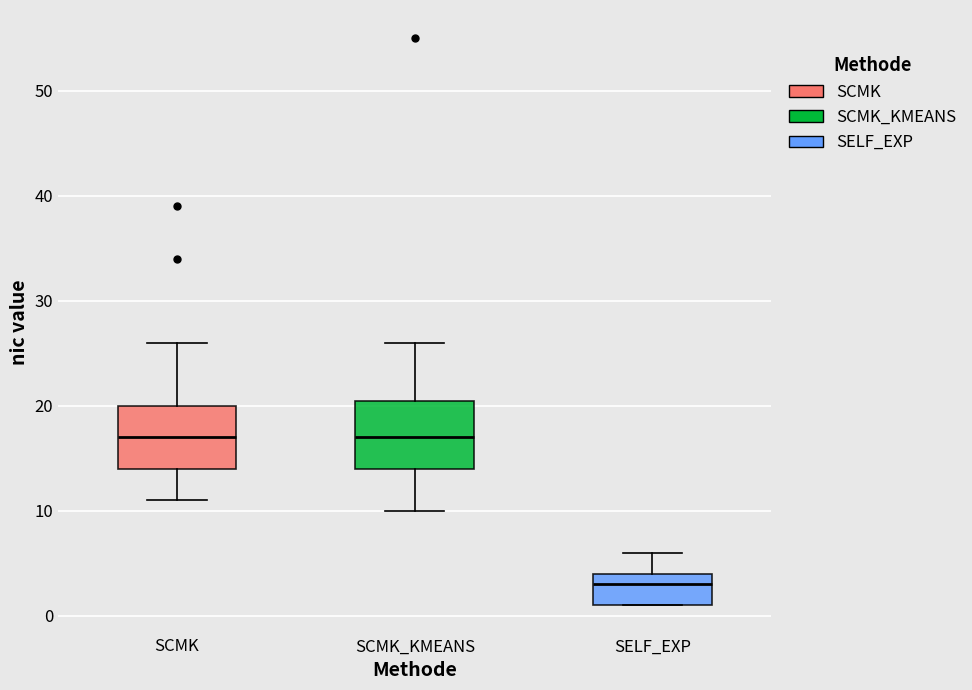

Reading left to right, transcribe this box plot: for each box, give where its median line is, the range the box spans, and where its two whiskers end, as read against the y-axis. The values are not printed on the chart, so give them approximately, as read against the axis.

SCMK: median 17, box 14 to 20, whiskers 11 to 26
SCMK_KMEANS: median 17, box 14 to 21, whiskers 10 to 26
SELF_EXP: median 3, box 1 to 4, whiskers 1 to 6